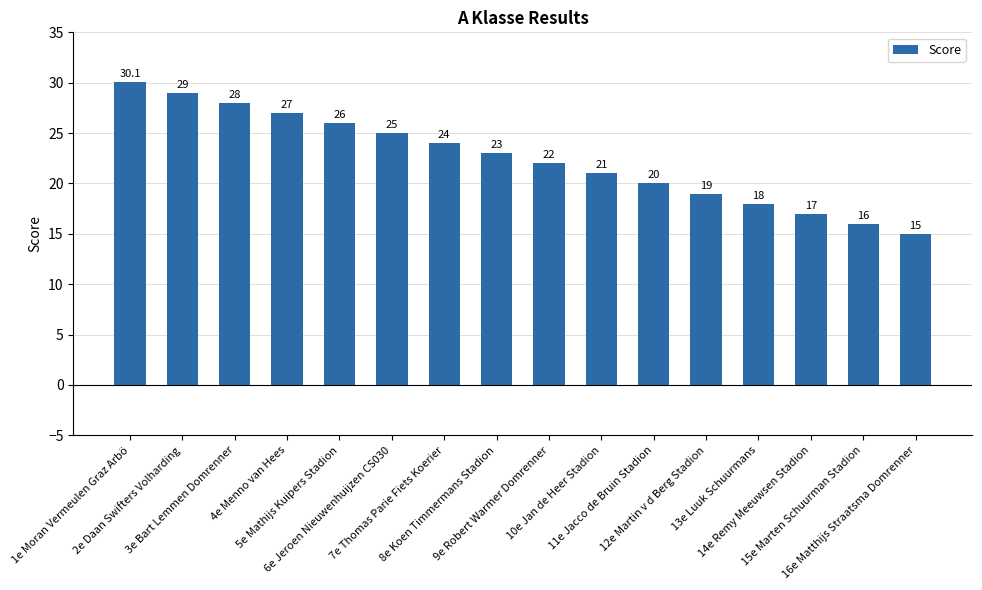

Which has a higher value, 13e Luuk Schuurmans or 8e Koen Timmermans Stadion?

8e Koen Timmermans Stadion